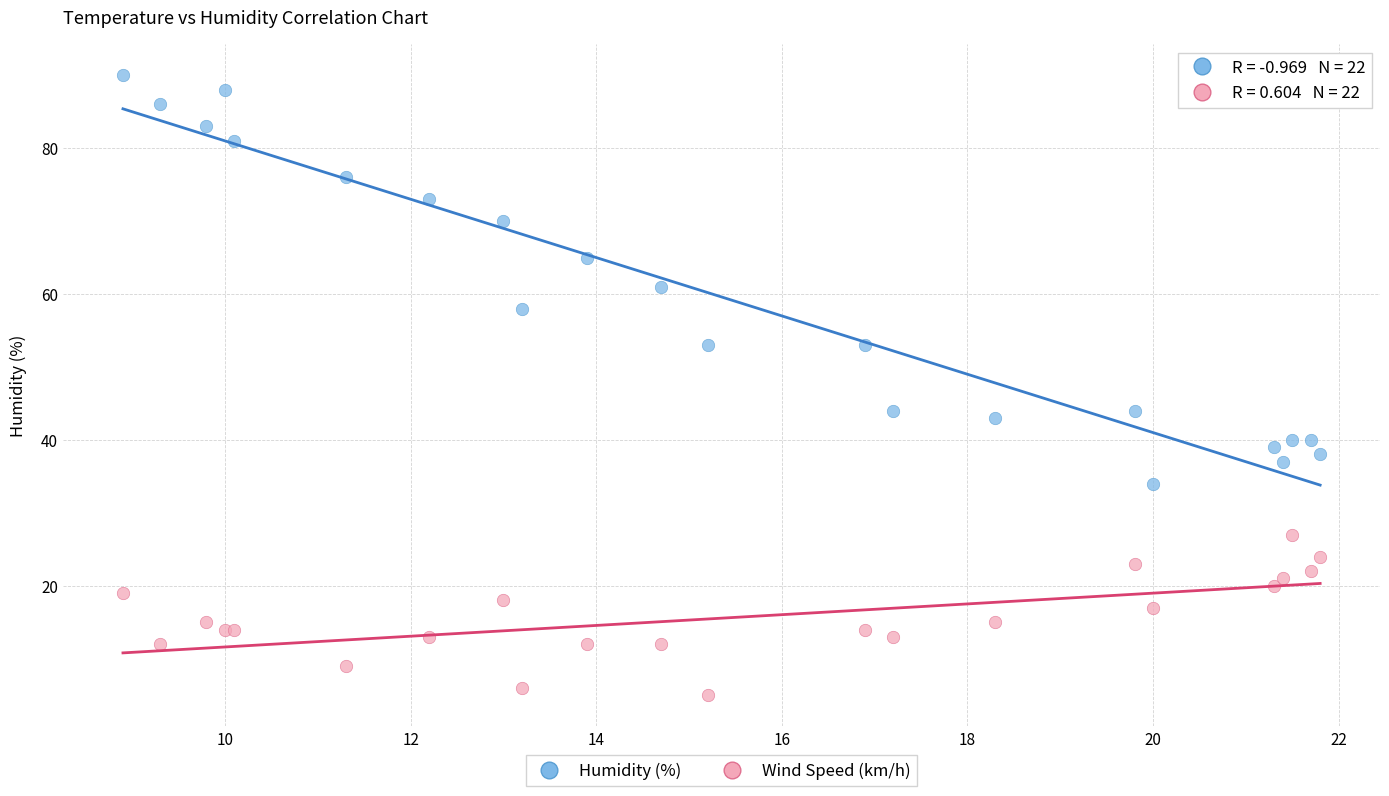

Which series has the widest spread of Y values?

Humidity (%)